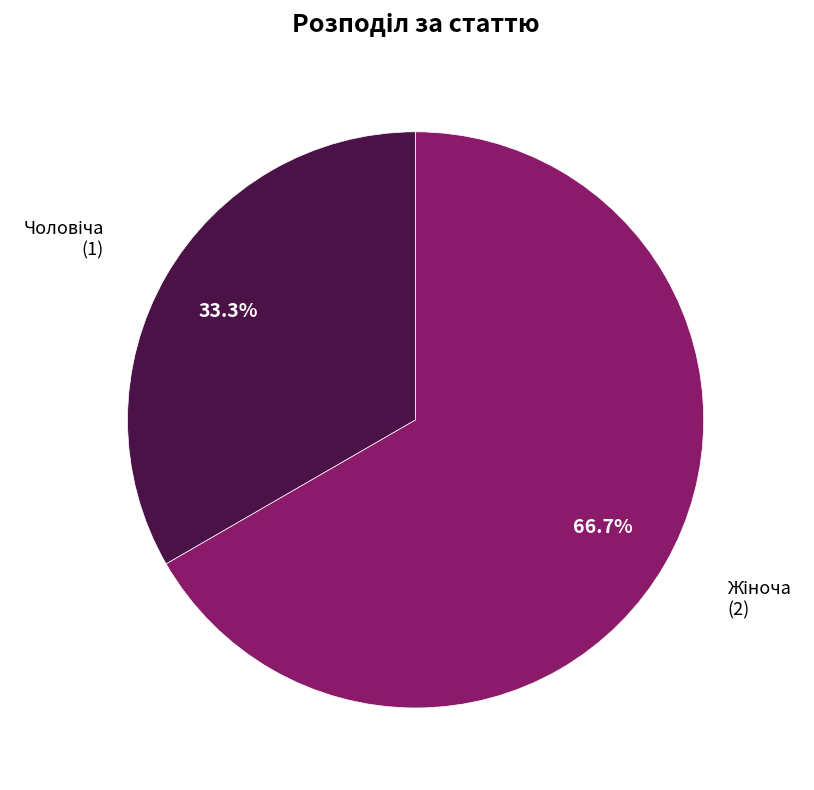

Is there any slice that represents more than half of the pie?

Yes